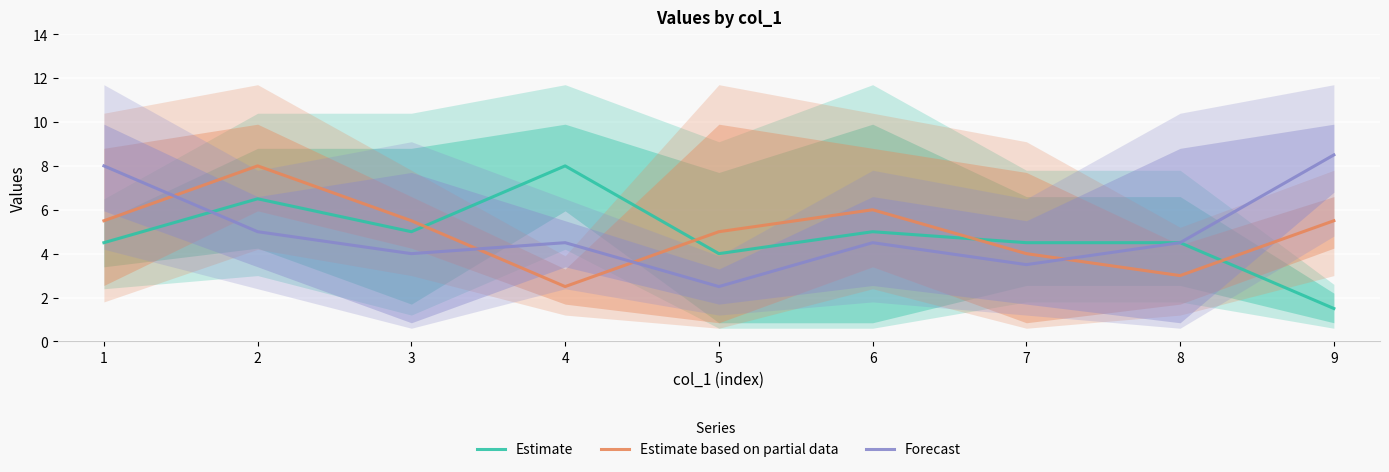

At how many categories does at least one series exceed 2?

9